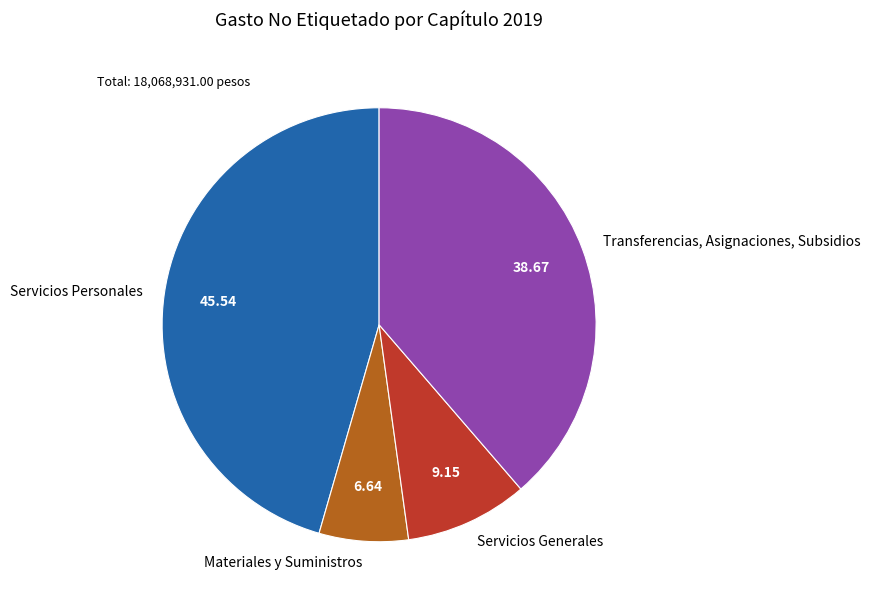

Which slice is the smallest?

Materiales y Suministros